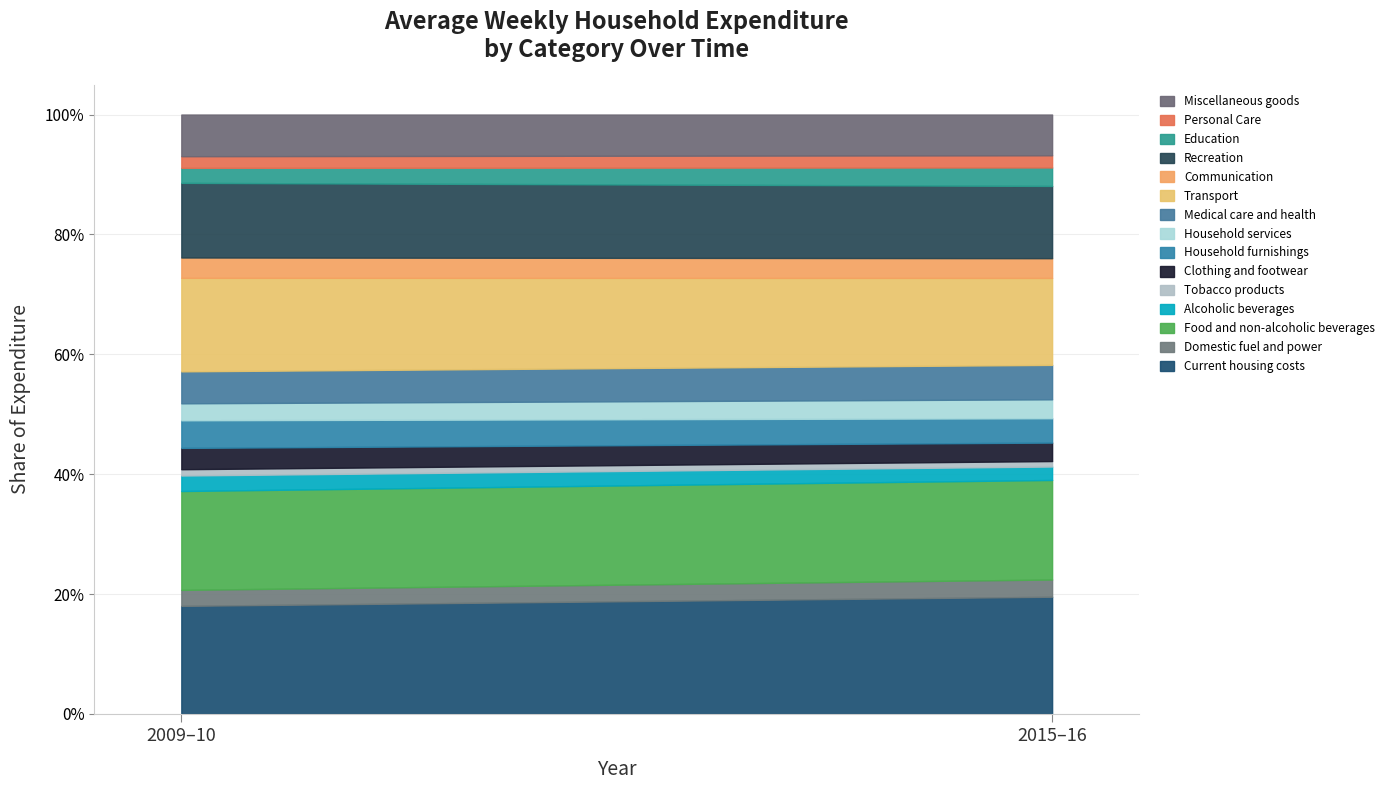

List the labels in order of 2015-16 value, largest first.

Current housing costs, Food and non-alcoholic beverages, Transport, Recreation, Miscellaneous goods, Medical care and health, Household furnishings, Communication, Household services, Clothing and footwear, Education, Domestic fuel and power, Alcoholic beverages, Personal Care, Tobacco products